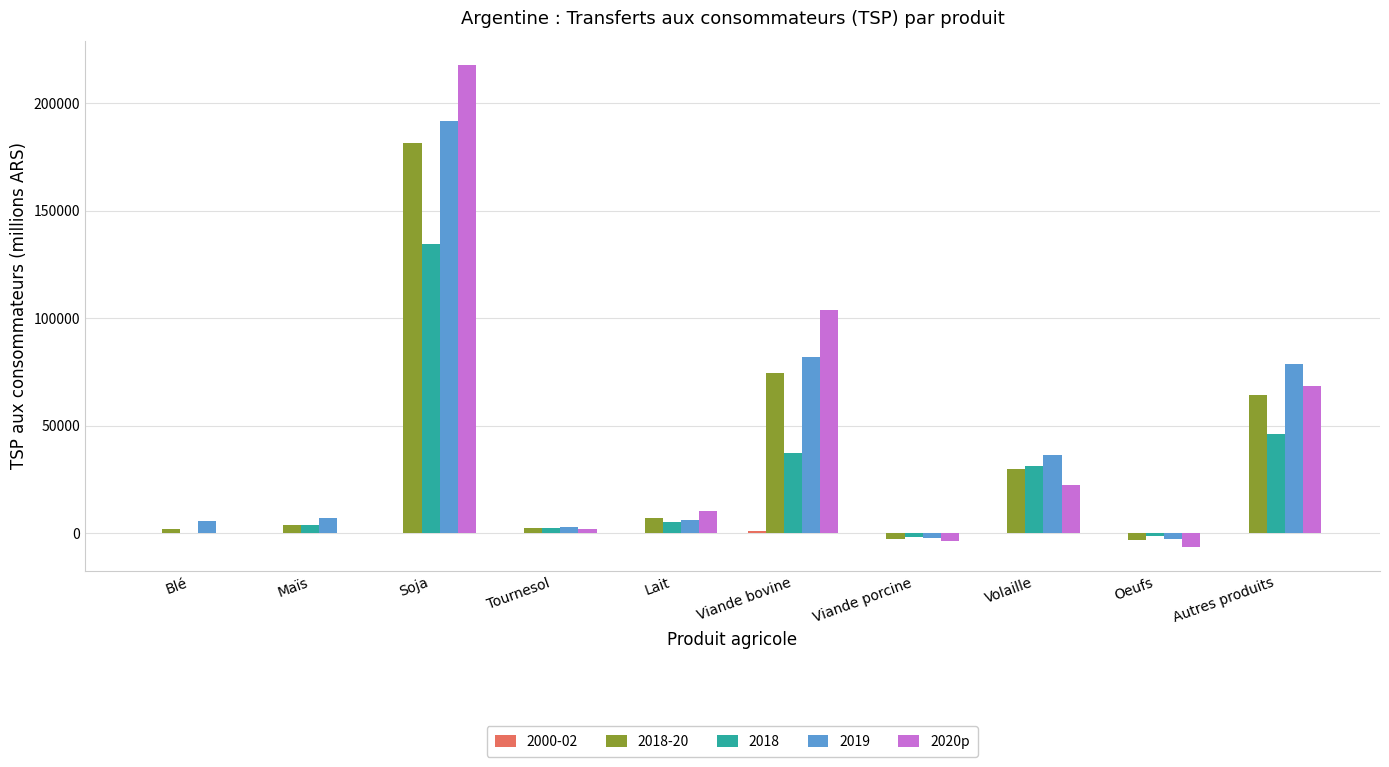

Is it true that 2018 equals -87772.8 at Blé?

False